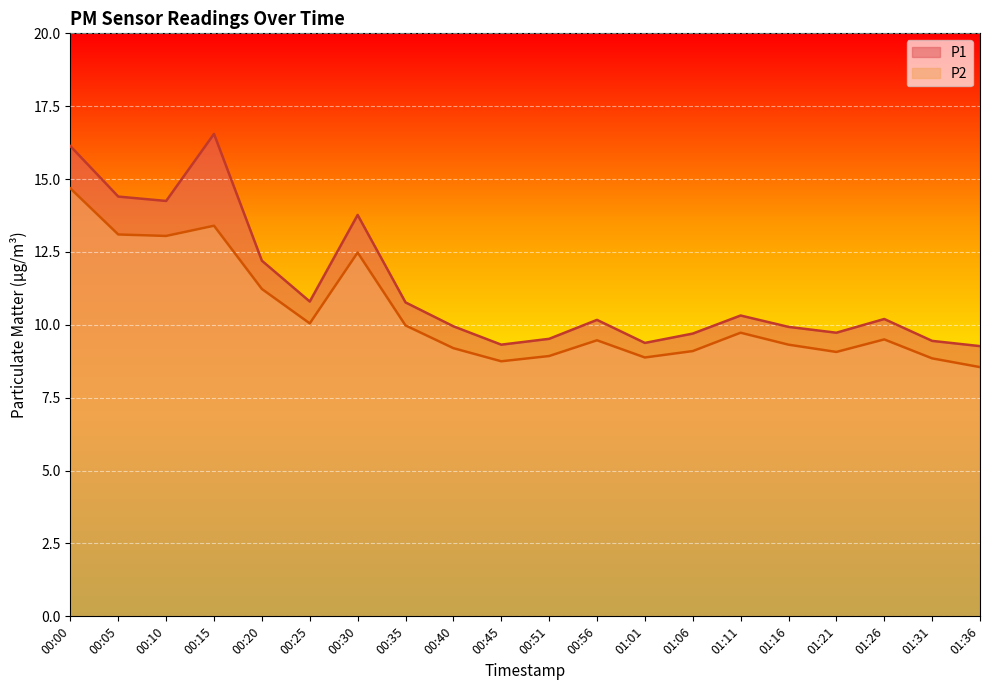

The value of P1 at 00:15 is 25.6. True or false?

False